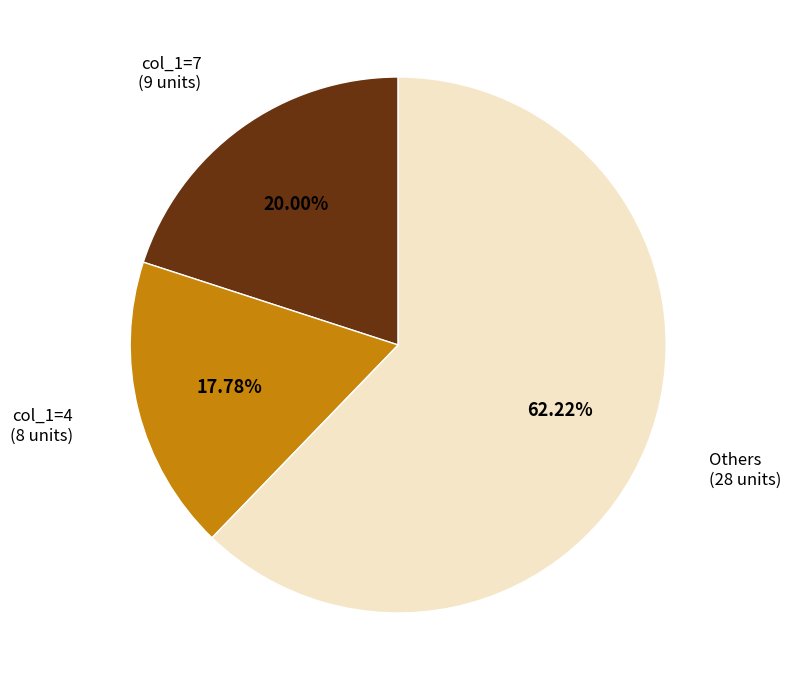

How many segments does this pie chart have?

3